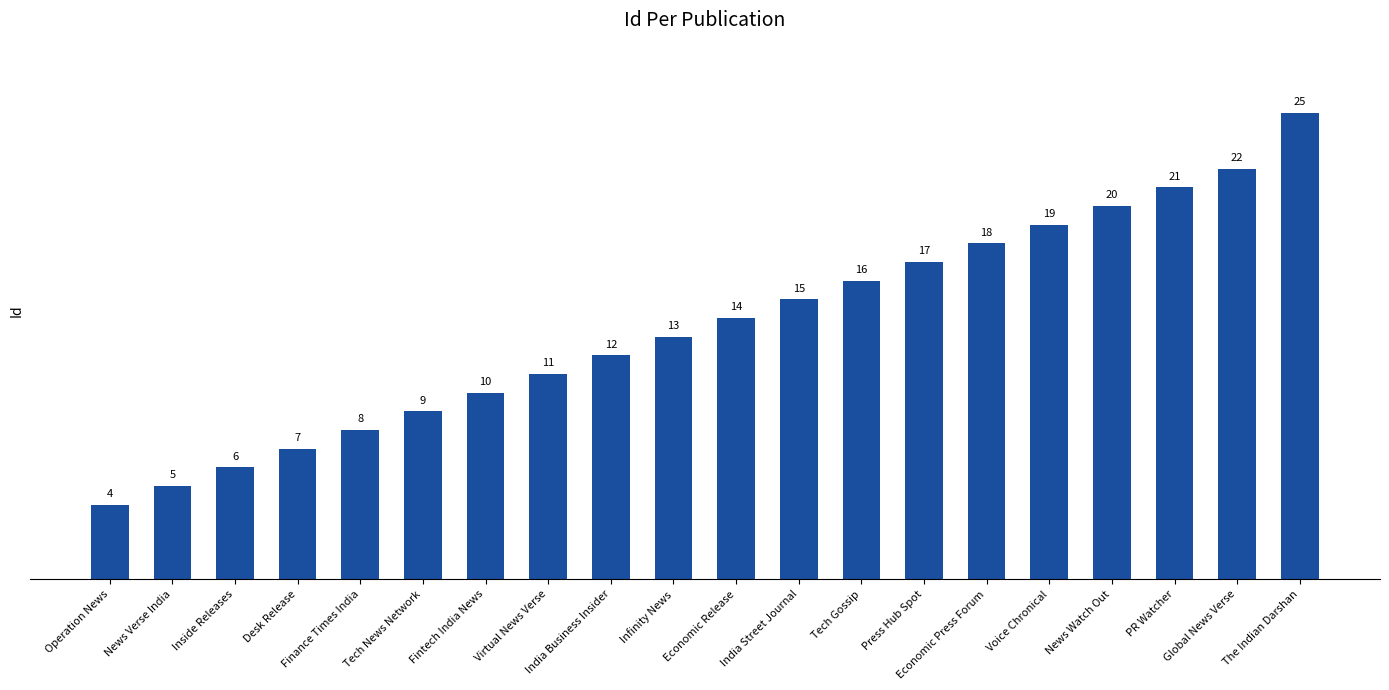

What position from the right is Virtual News Verse?

13